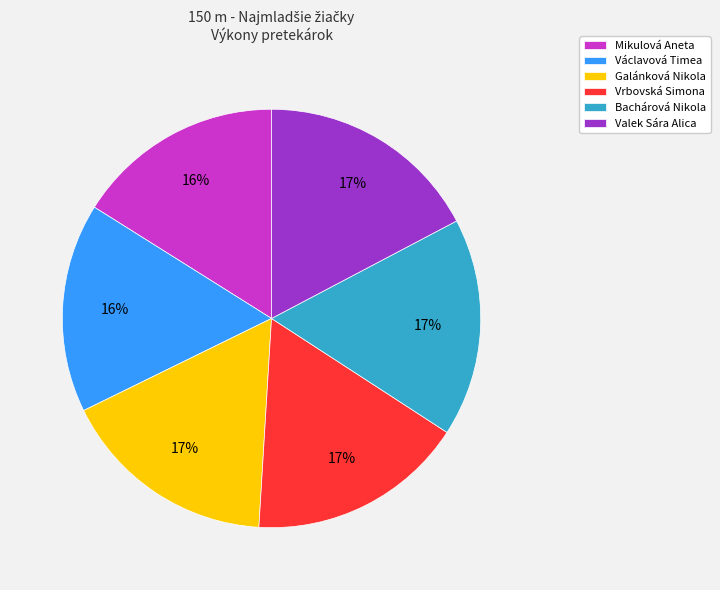

Approximately how many times larger is the value at Vrbovská Simona compared to Valek Sára Alica?

1.0